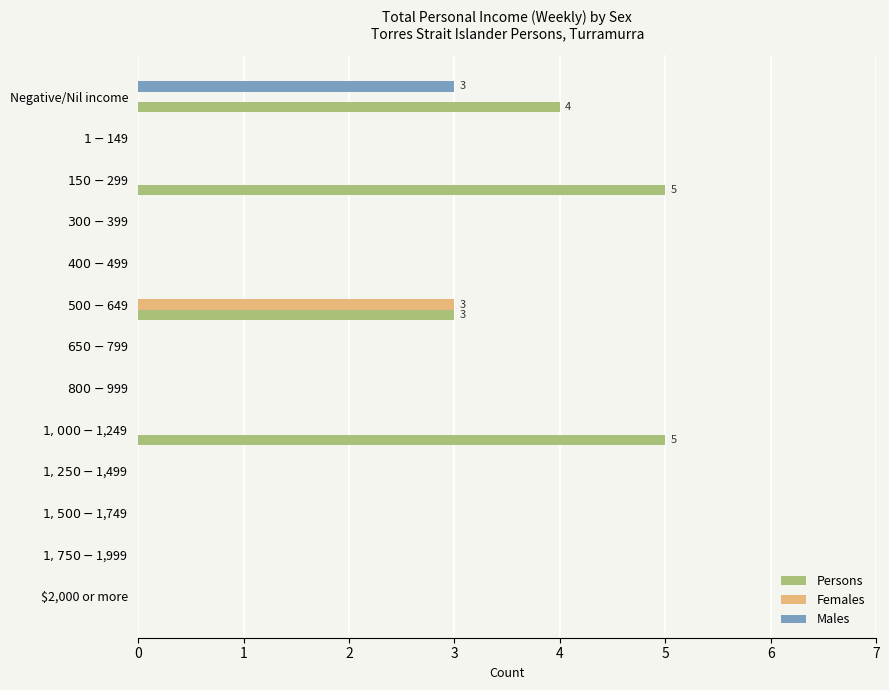

At which category is the sum across all series the highest?

Negative/Nil income